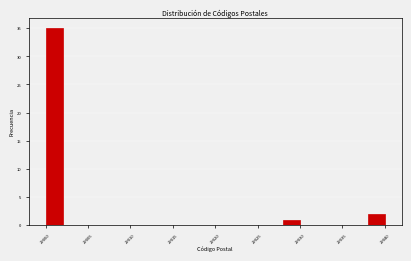

How tall is the bar that spans 29038 to 29040 on the x-axis? The values are not printed on the chart, so give them approximately, as read against the axis.

2